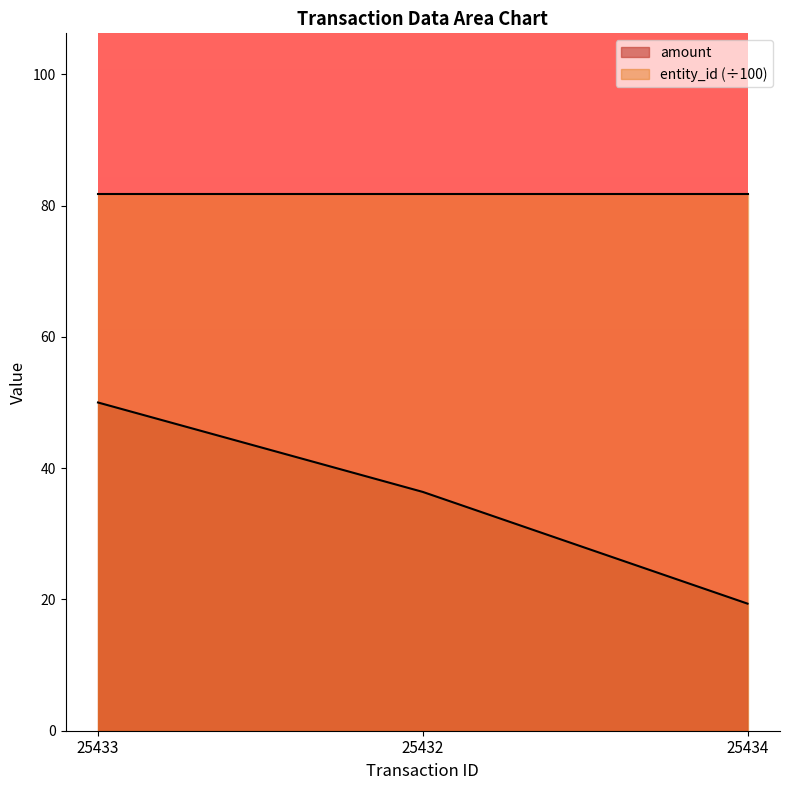

Approximately how many times larger is the value at 25433 compared to 25434?

2.6